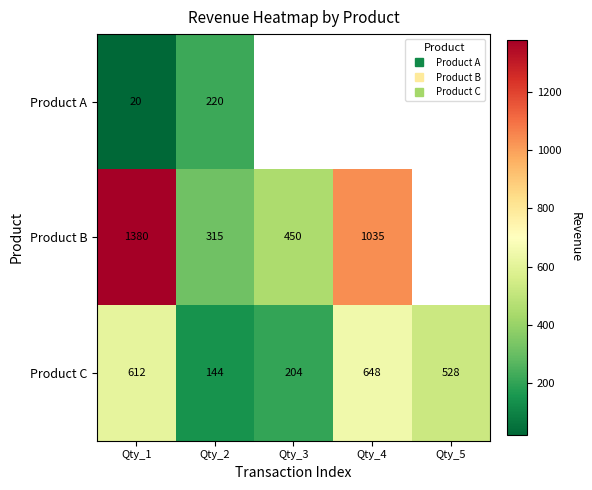

Is it true that Product A equals 20.0 at Qty_1?

True